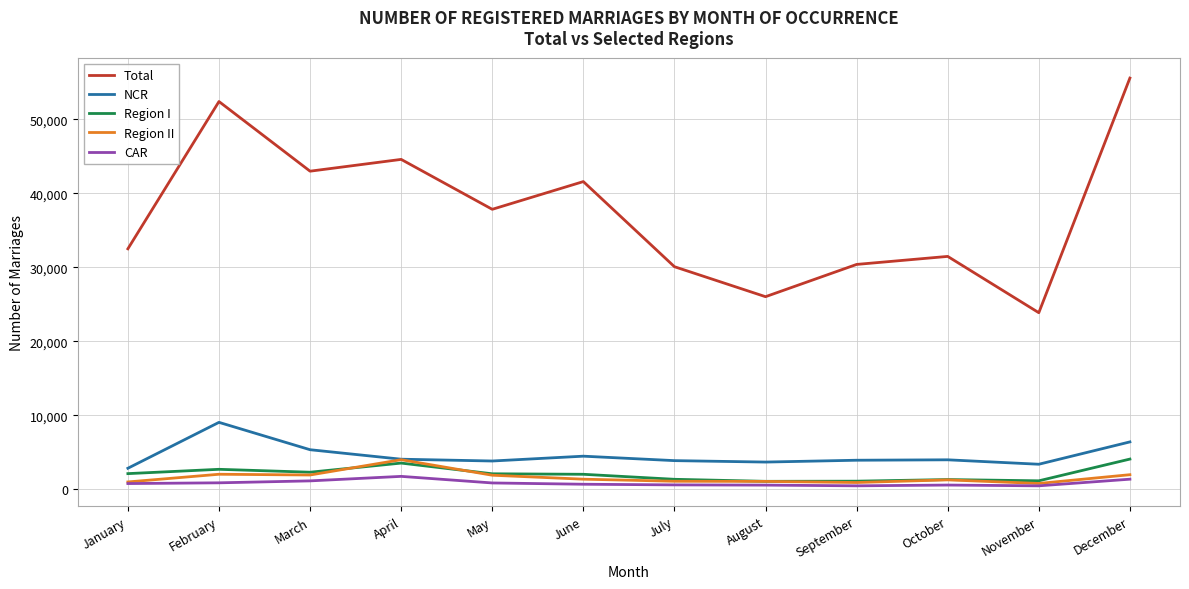

Where is Total nearest to the value 39730?

June